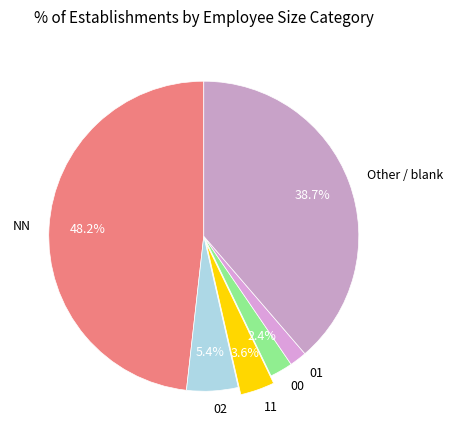

What portion of the pie excludes 00?

97.6%